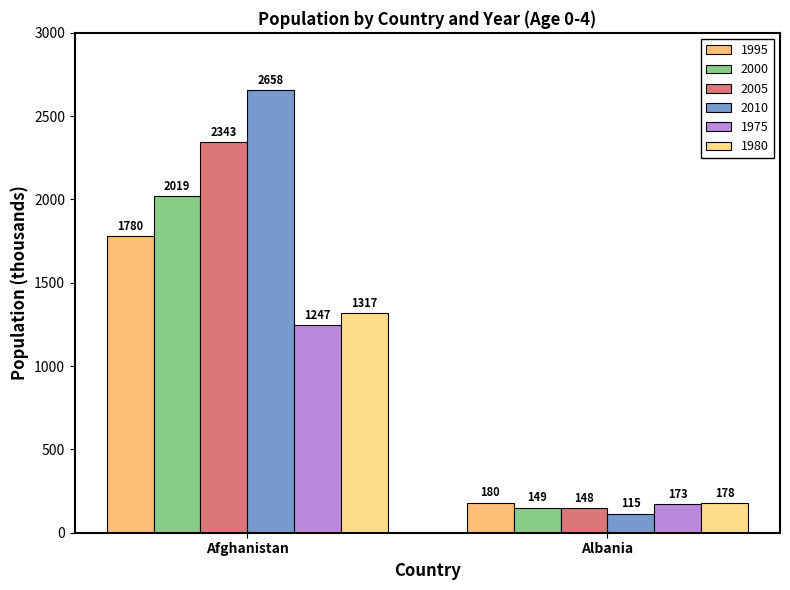

What is the greatest value displayed?

2657.8